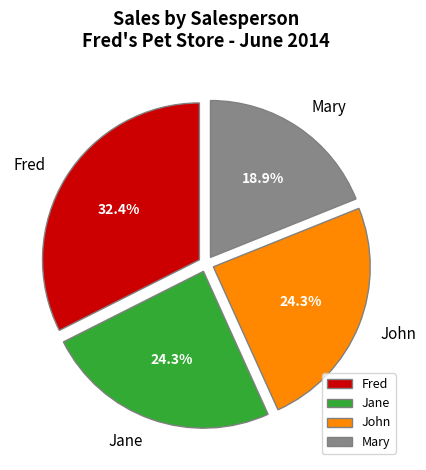

What is the smallest slice in the pie chart?

Mary